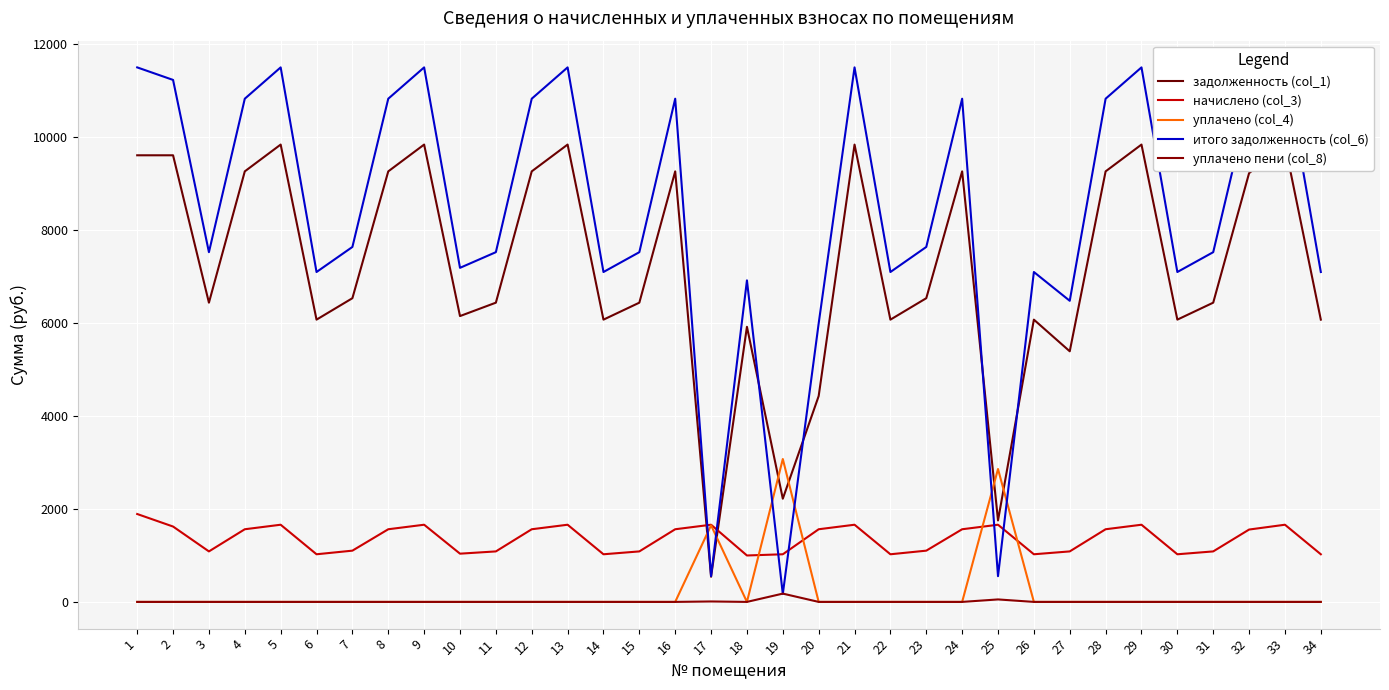

Which label corresponds to the smallest value in the chart?

1